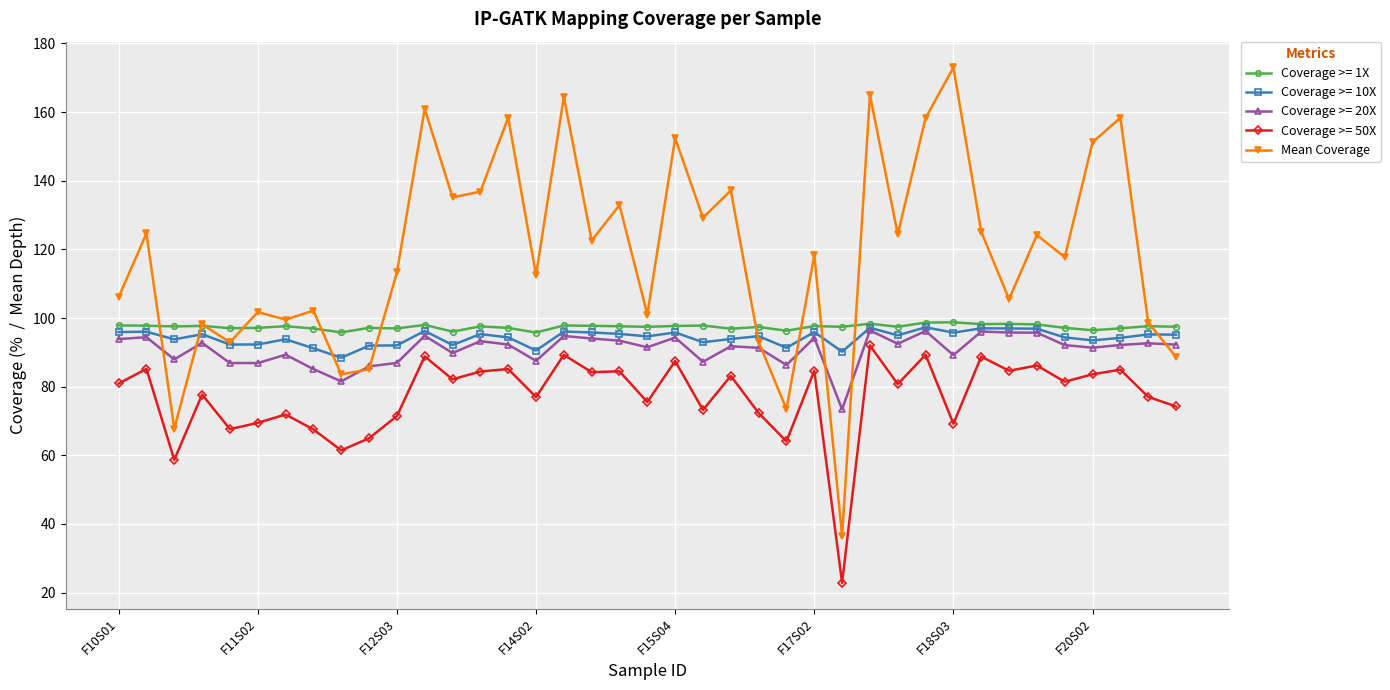

True or false: Coverage >= 50X and Coverage >= 1X cross at least once.

False